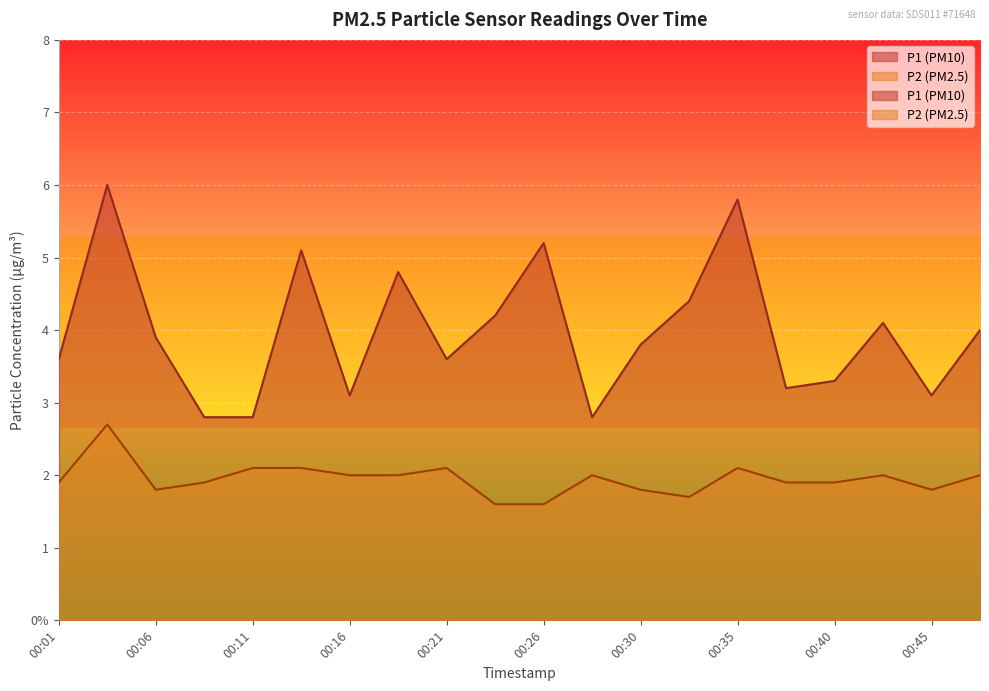

True or false: P1 and P2 cross at least once.

False